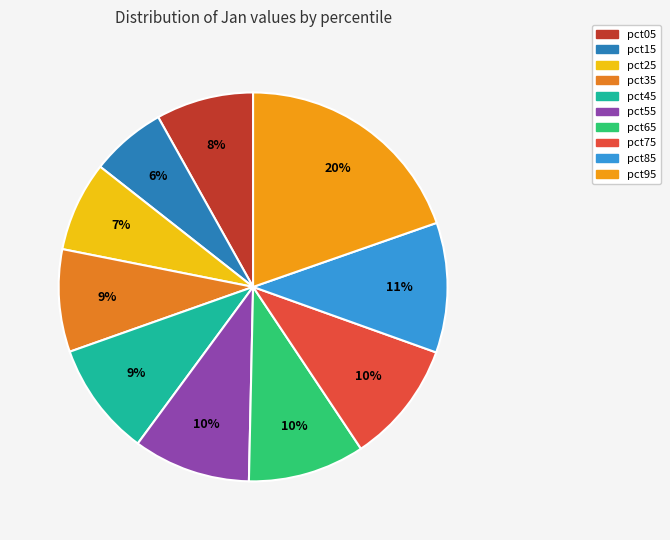

To the nearest percent, what percentage of the pie is pct85?

11%